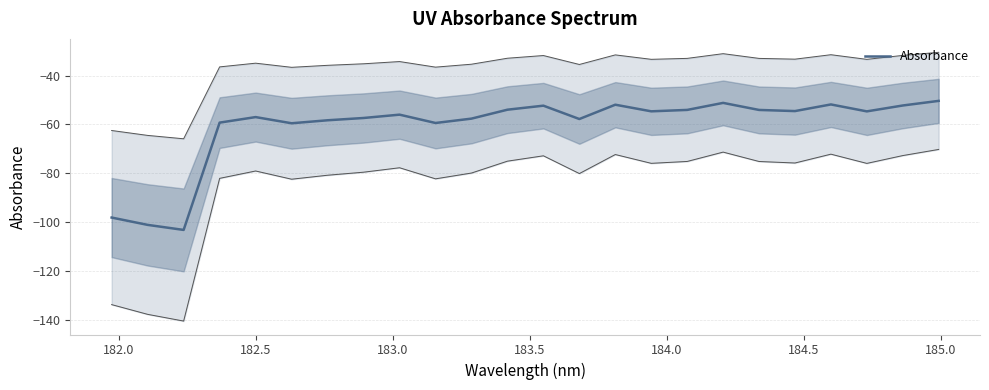

Count the number of values greater than -54.

7